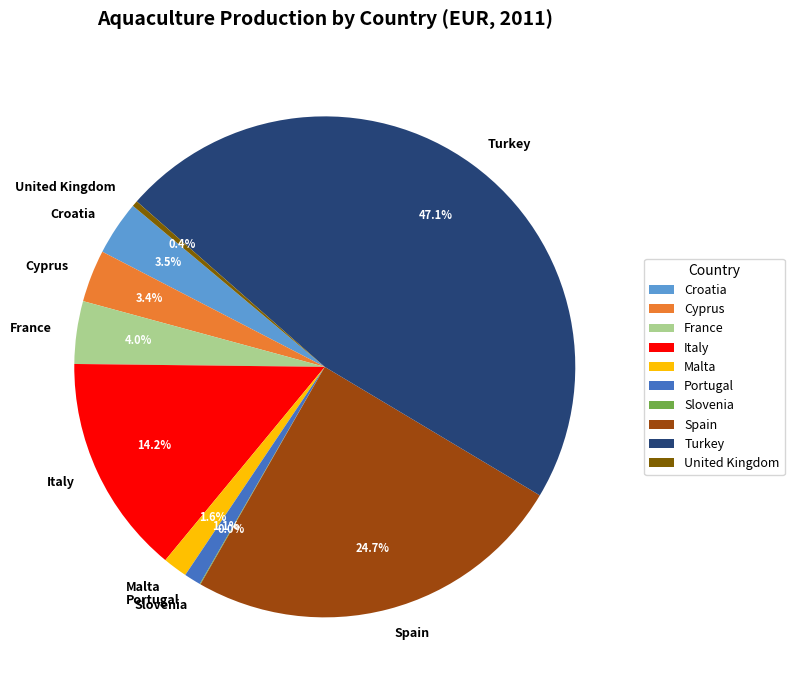

Does any single category account for the majority?

No